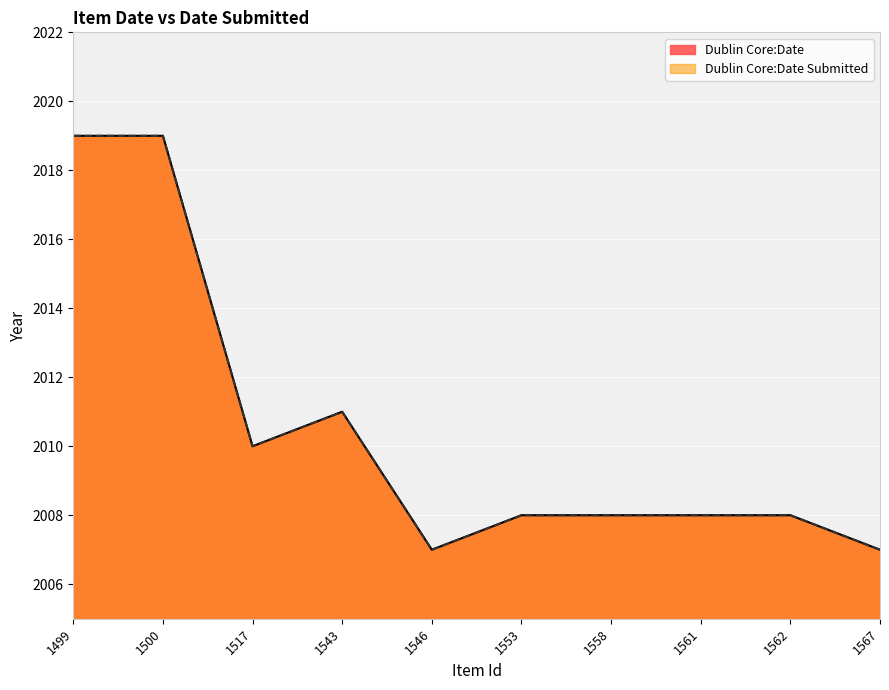

True or false: Dublin Core:Date Submitted and Dublin Core:Date cross at least once.

False